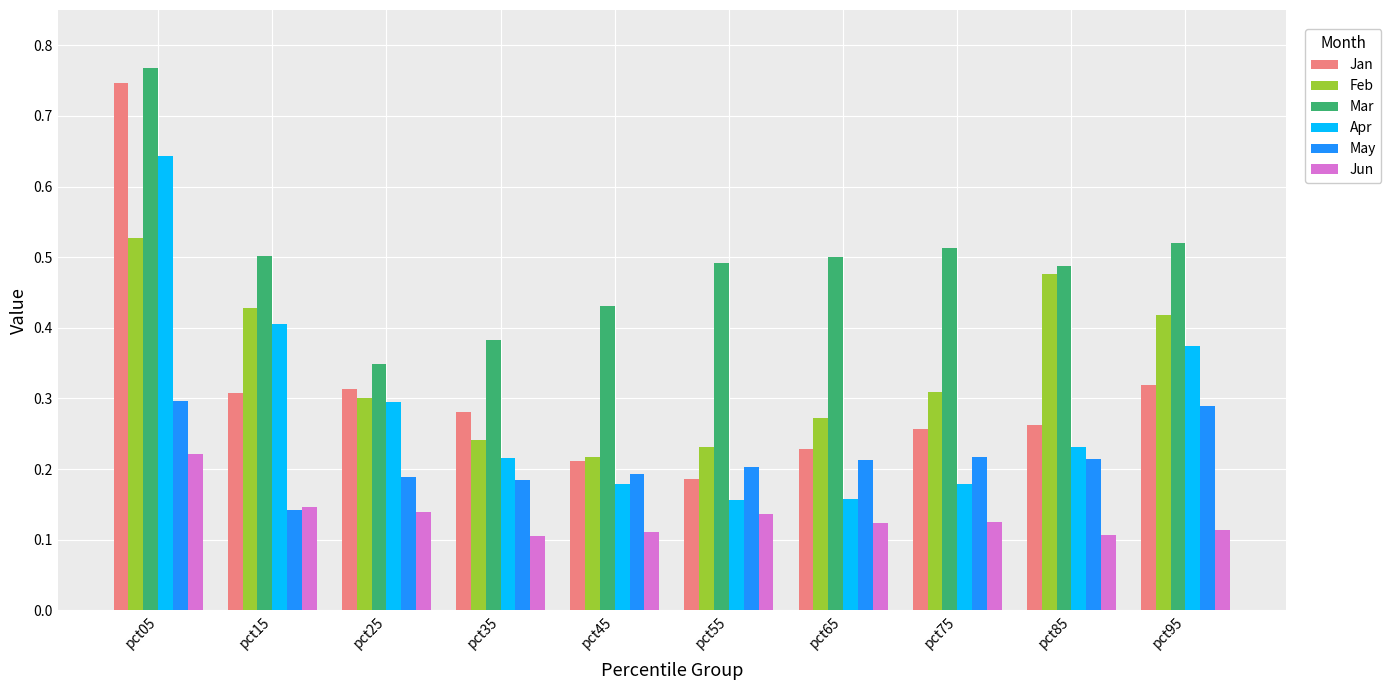

At how many categories does at least one series exceed 0?

10